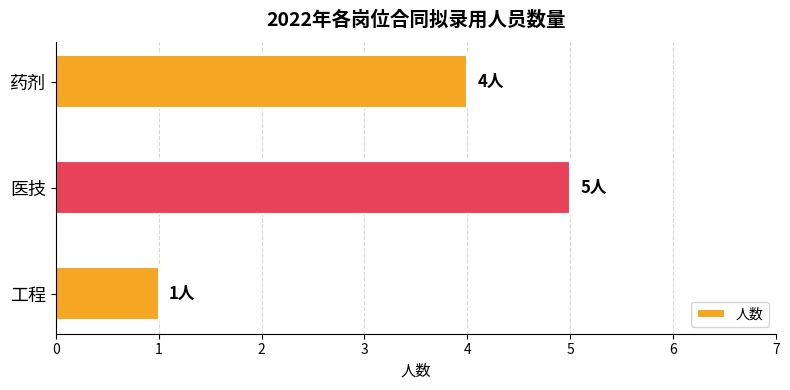

List the labels in order of value, smallest first.

工程, 药剂, 医技